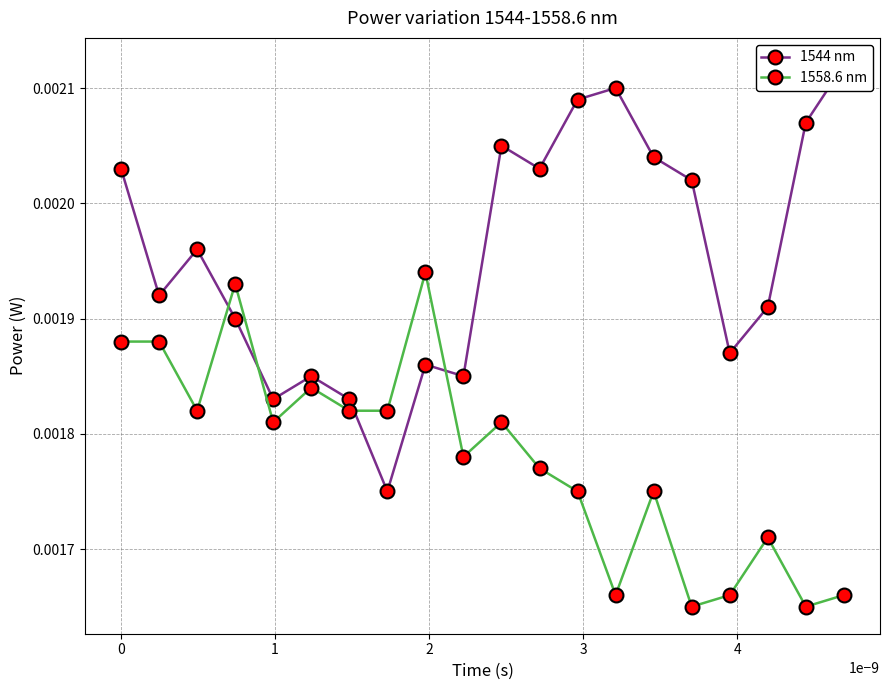

List the series in order of their overall mean, highest first.

1544 nm, 1558.6 nm